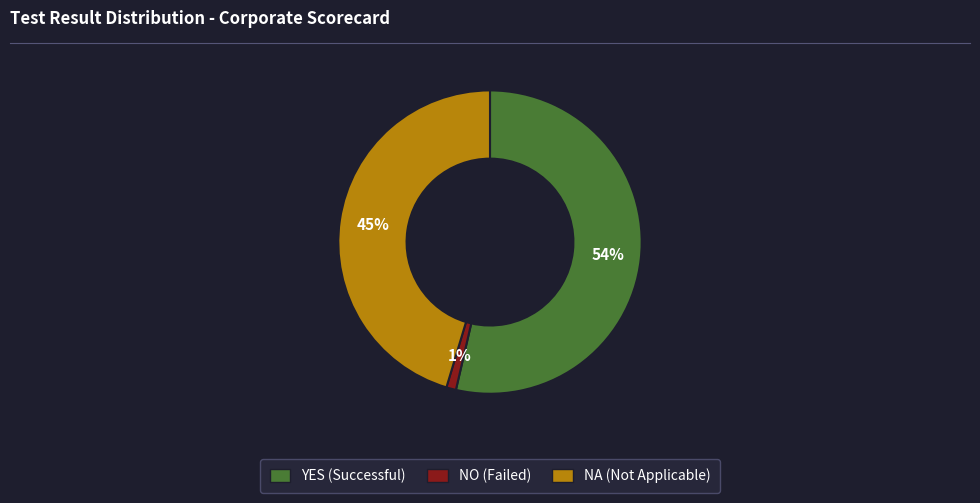

To the nearest percent, what is the average slice percentage?

33%